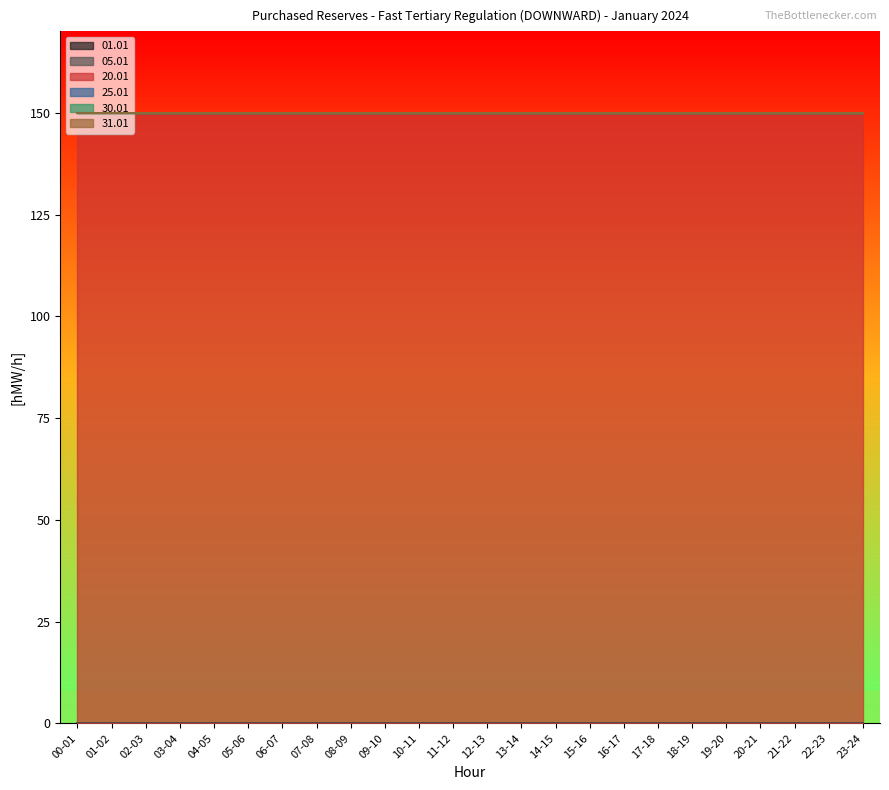

What are all the series names shown in the legend?

01.01, 05.01, 20.01, 25.01, 30.01, 31.01